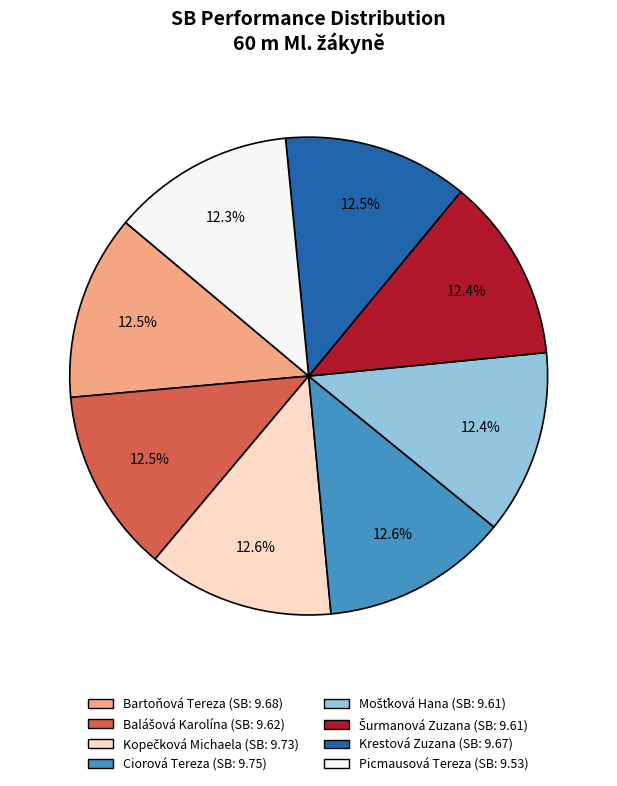

What is the ratio of the value at Krestová Zuzana to the value at Ciorová Tereza?

1.0